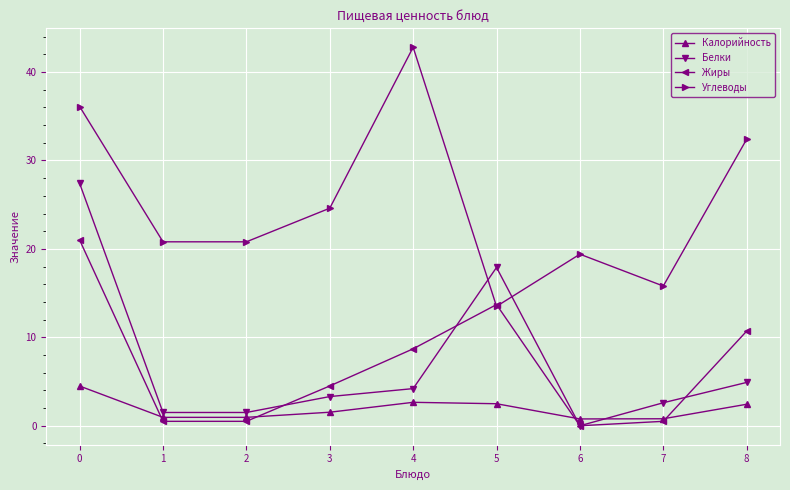

Between 4 and 7, which series saw the biggest shift?

Углеводы